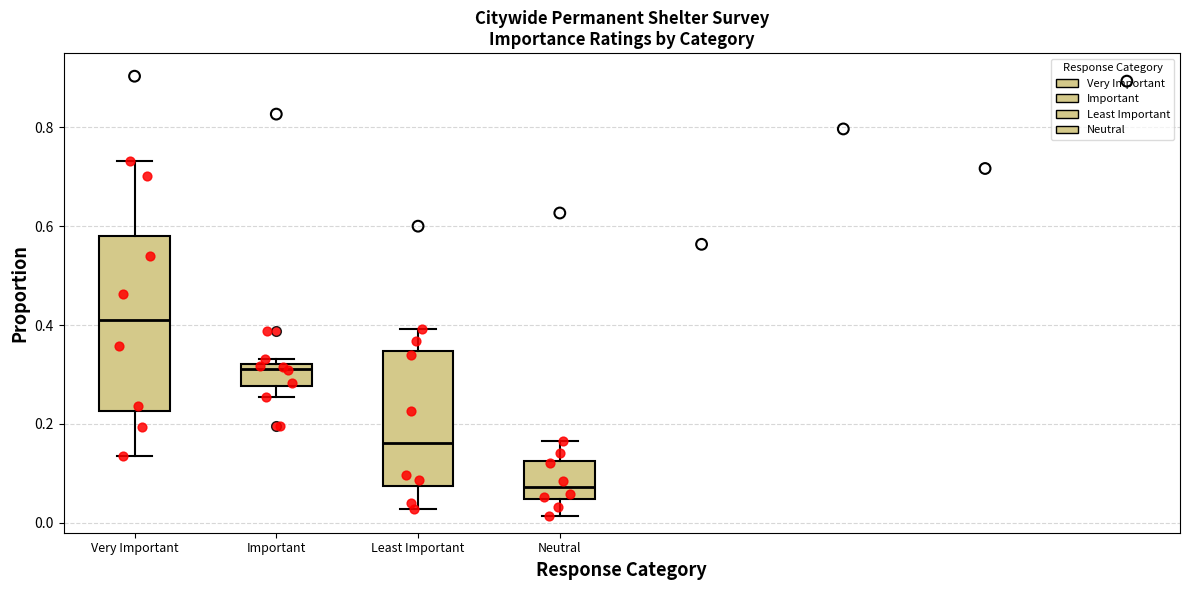

Reading left to right, read every box against the y-axis: the position of its median line, the range the box covers, and the ends of its whiskers. The values are not printed on the chart, so give them approximately, as read against the axis.

Very Important: median 0.42, box 0.22 to 0.58, whiskers 0.14 to 0.74
Important: median 0.32 (just below the box's upper edge), box 0.28 to 0.32, whiskers 0.26 to 0.34
Least Important: median 0.16, box 0.08 to 0.34, whiskers 0.02 to 0.40
Neutral: median 0.08, box 0.04 to 0.12, whiskers 0.02 to 0.16